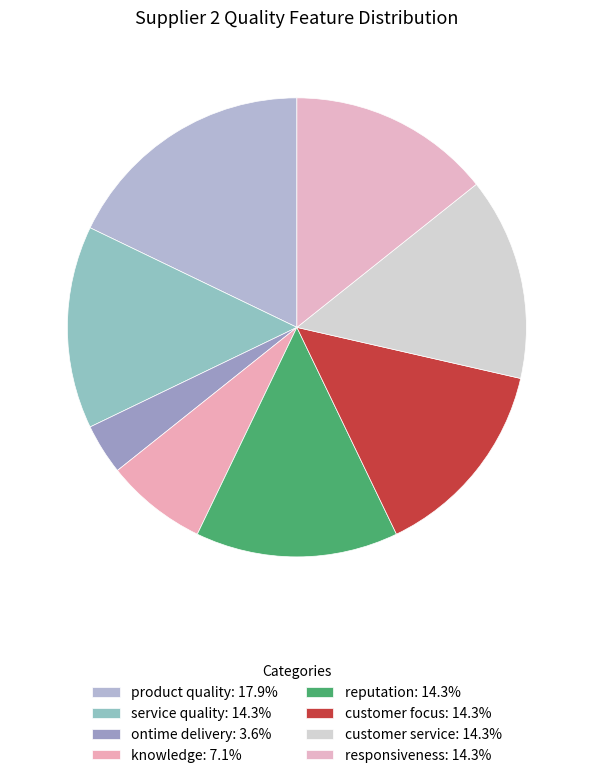

Do customer service and customer focus together represent more than half of the pie?

No